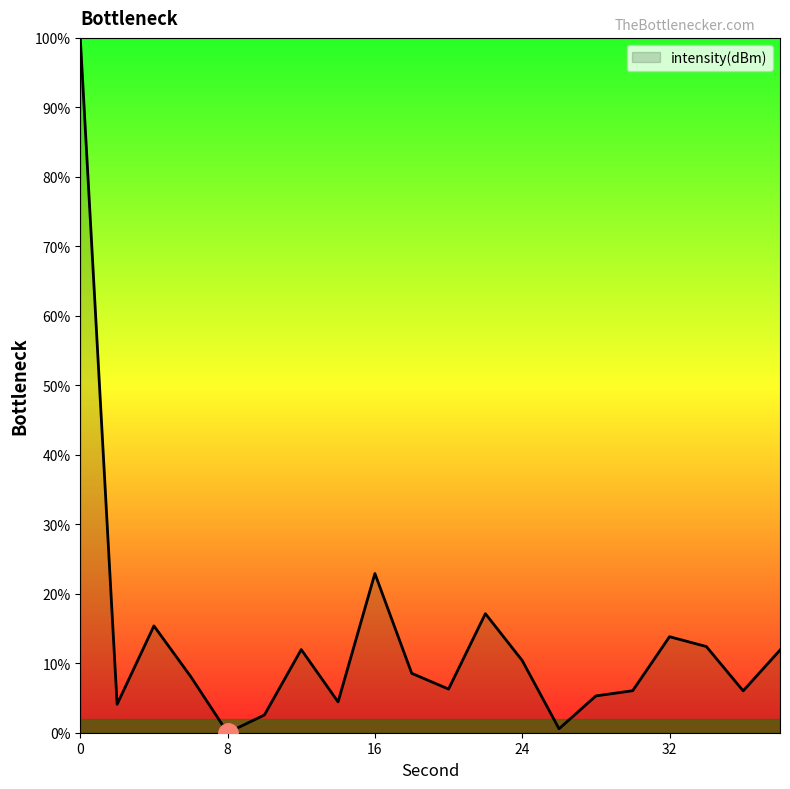

What is the difference between the maximum and minimum values?

100.0